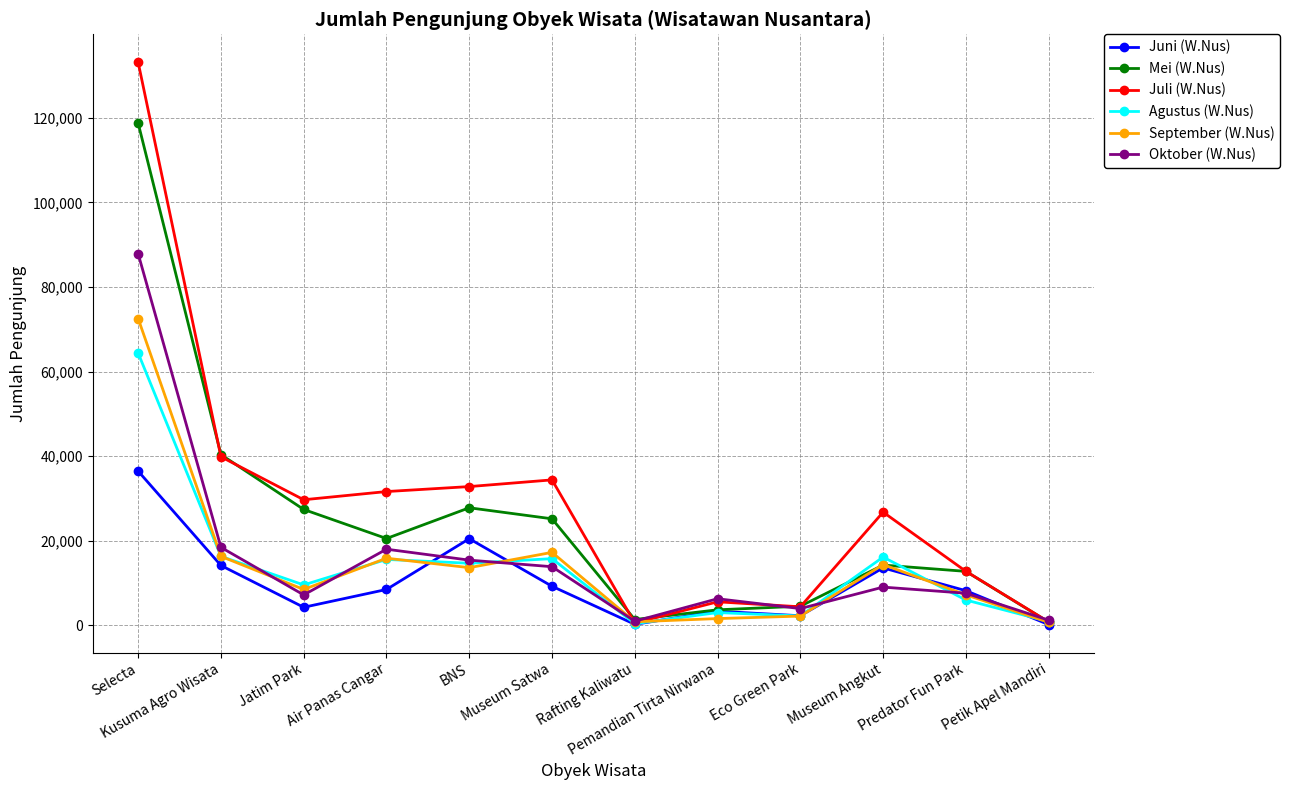

Rank the series by their maximum value, from lowest to highest.

Juni (W.Nus), Agustus (W.Nus), September (W.Nus), Oktober (W.Nus), Mei (W.Nus), Juli (W.Nus)